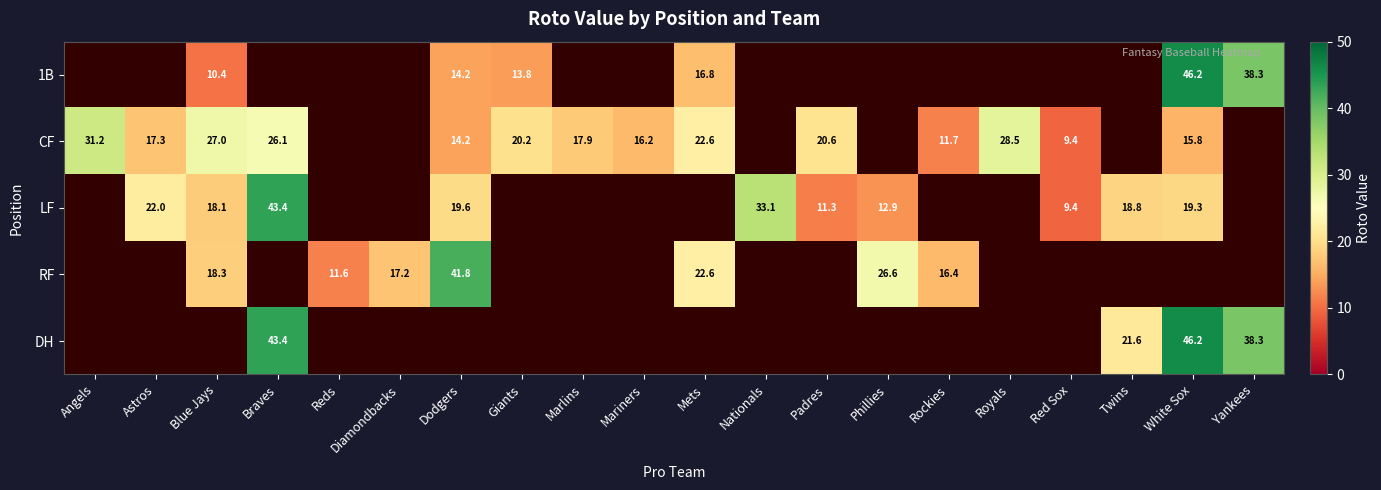

Is the value of LF at Blue Jays greater than the value of RF at Reds?

Yes